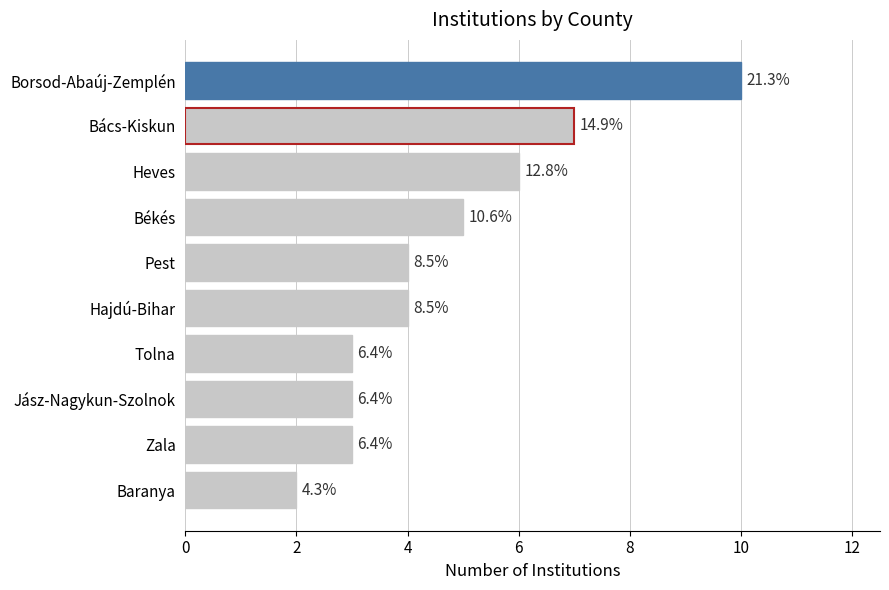

Are the bars horizontal?

Yes